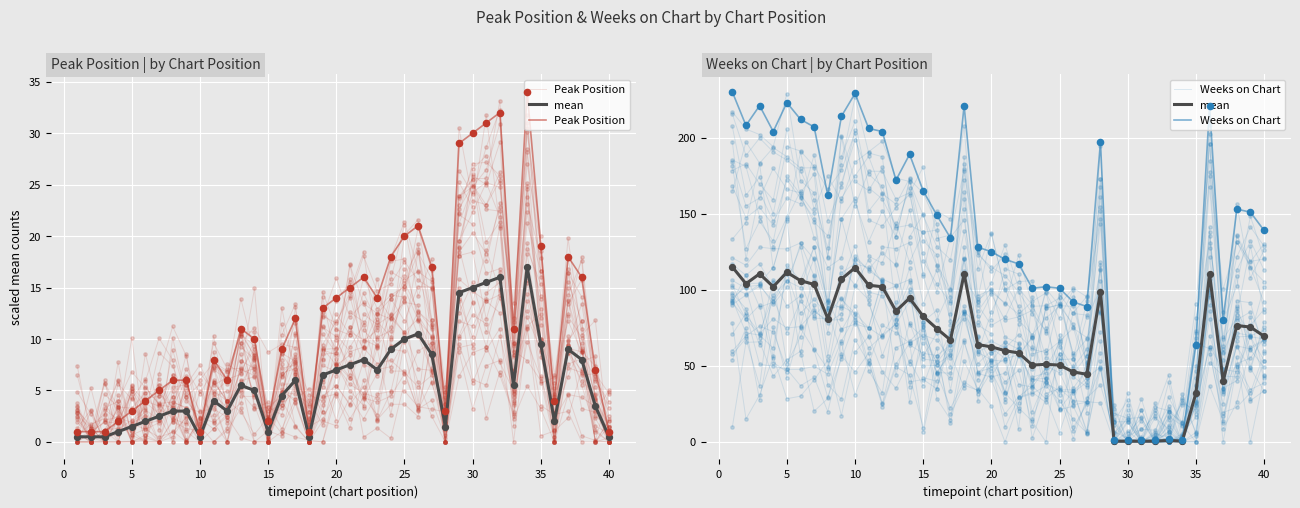

Which series reaches the maximum Y coordinate?

Weeks on Chart